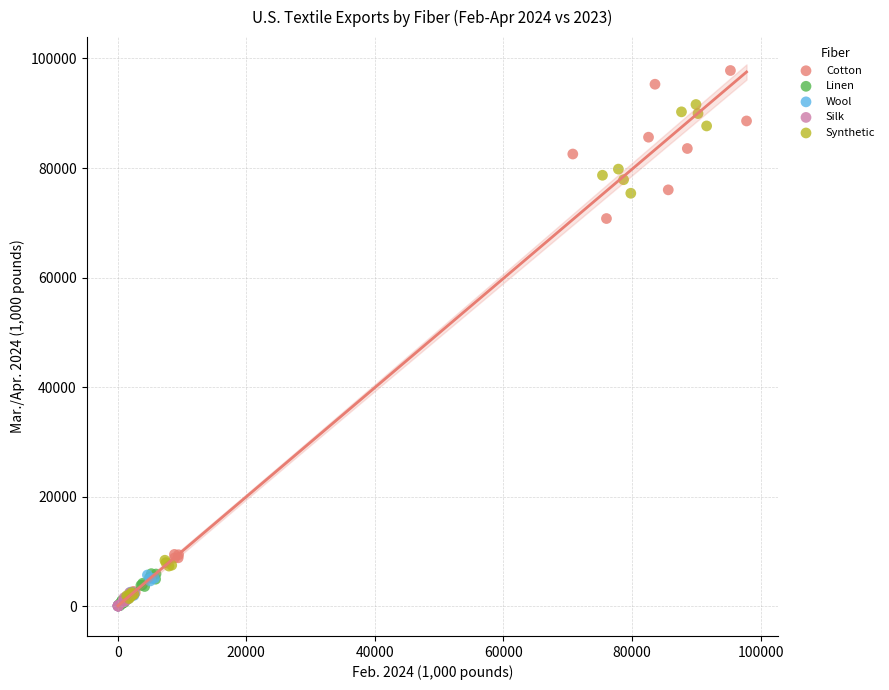

Which series has the largest Y range (max minus min)?

Cotton